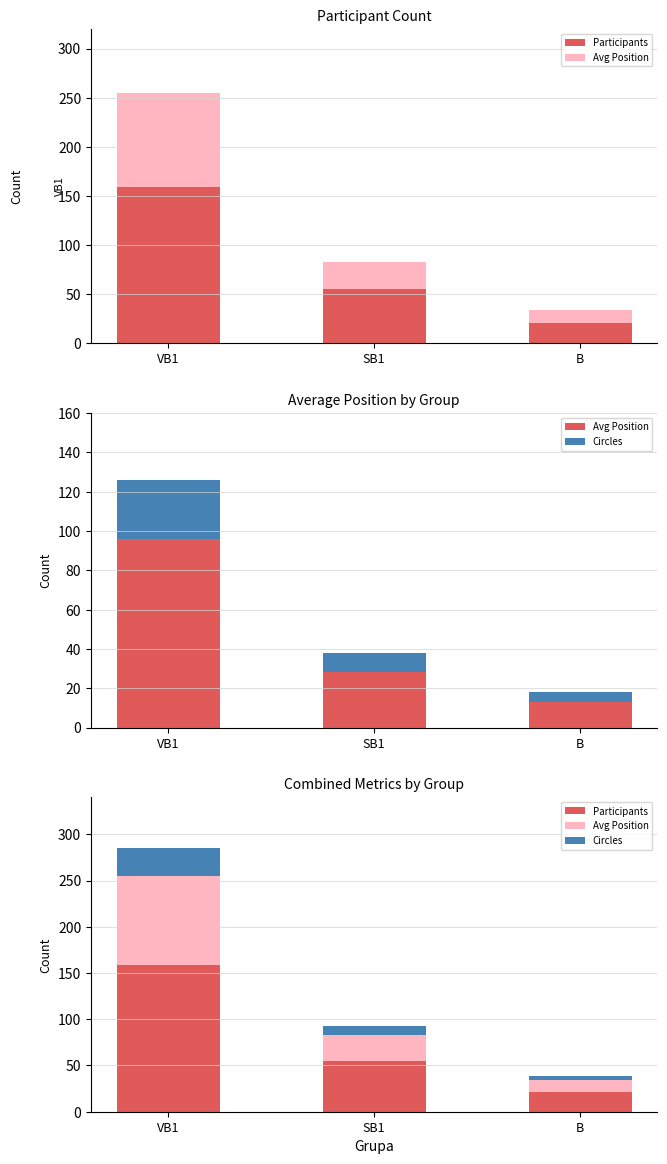

How many bars are there in total?

9